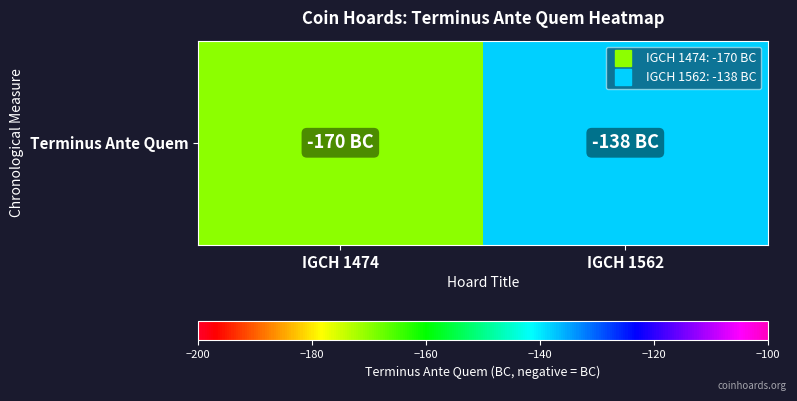

Which category has the highest value across all series?

IGCH 1562